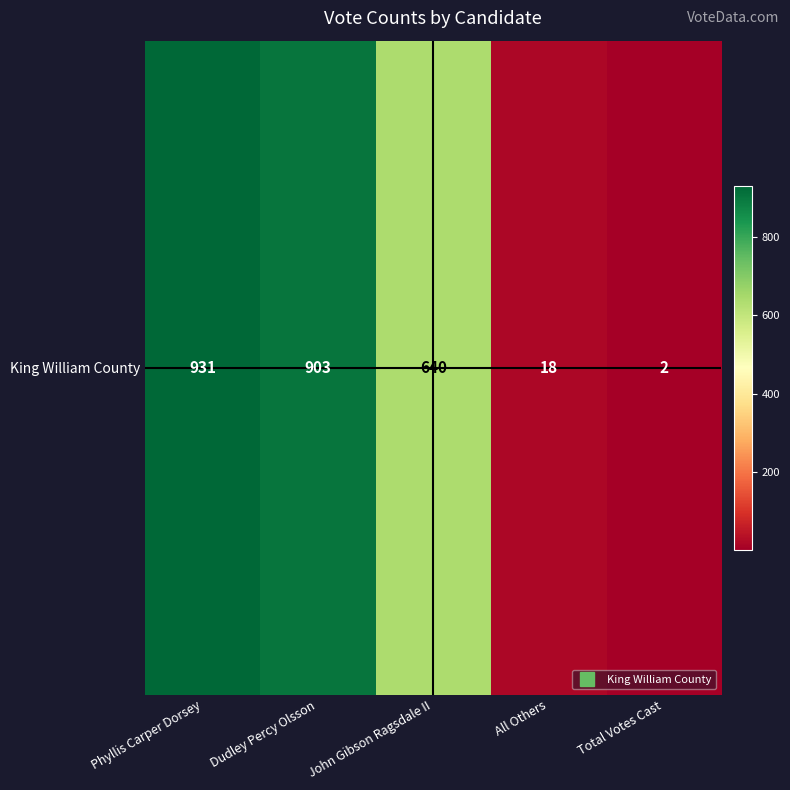

How many data points are less than 640?

2